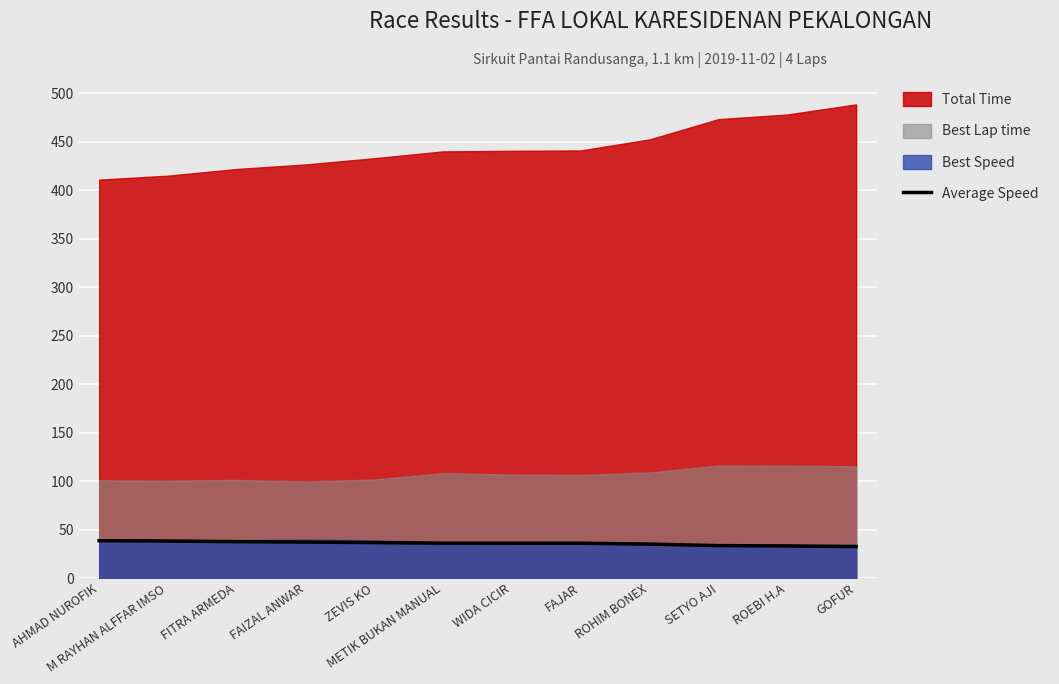

Where is the data nearest to the value 35?

ROHIM BONEX